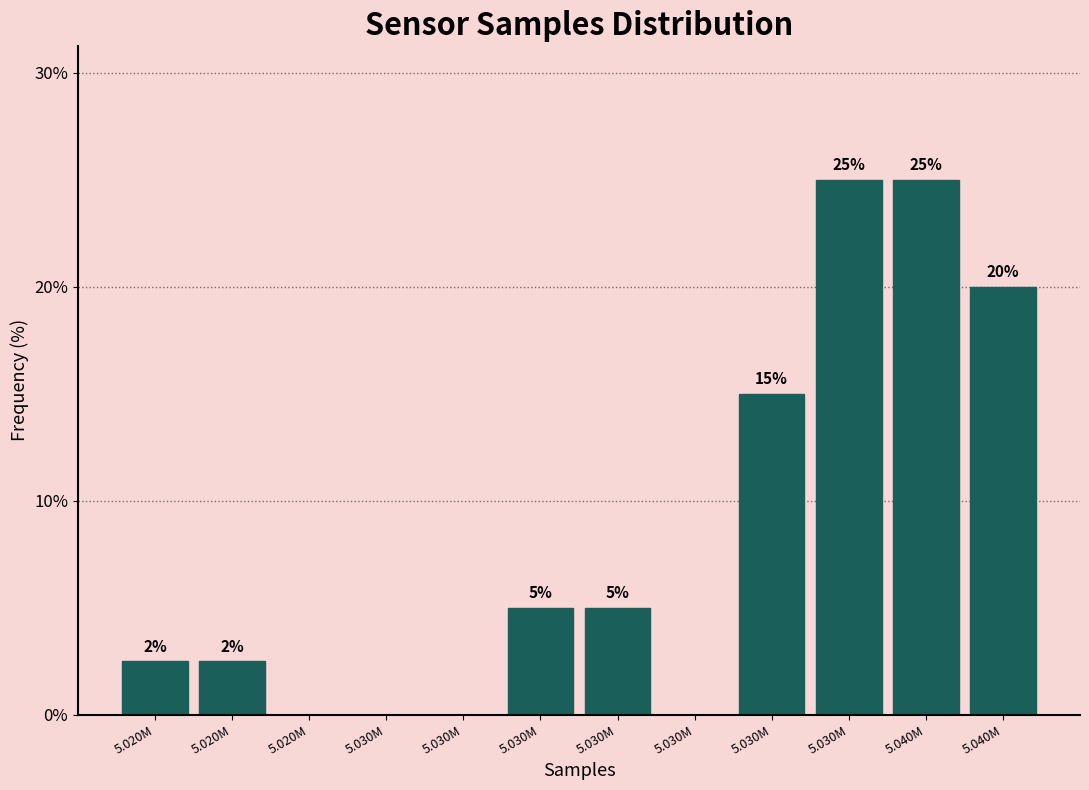

How many categories are shown in the chart?

12